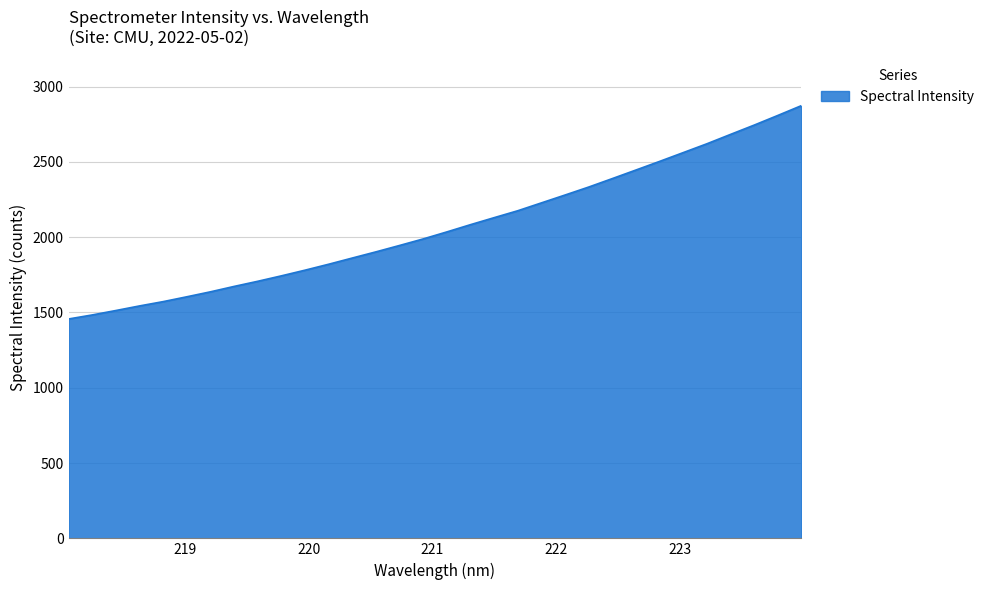

How many lines are shown in the chart?

1